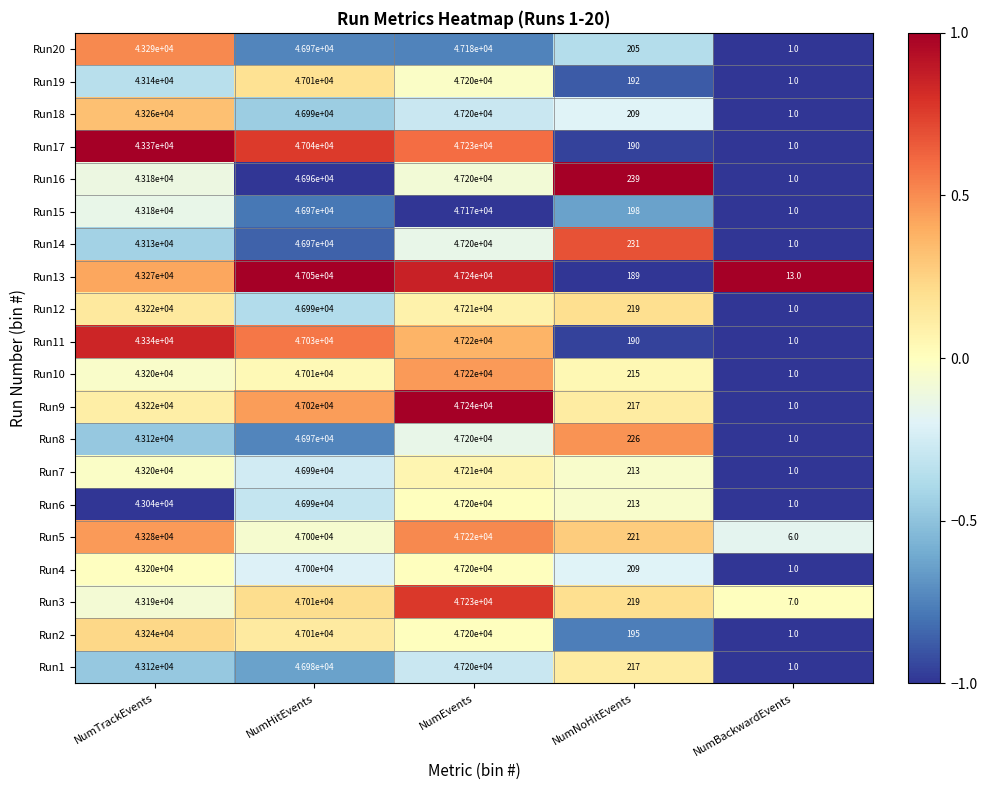

How many distinct data groups are displayed?

20